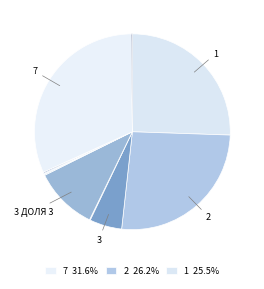

To the nearest percent, what is the average slice percentage?

10%